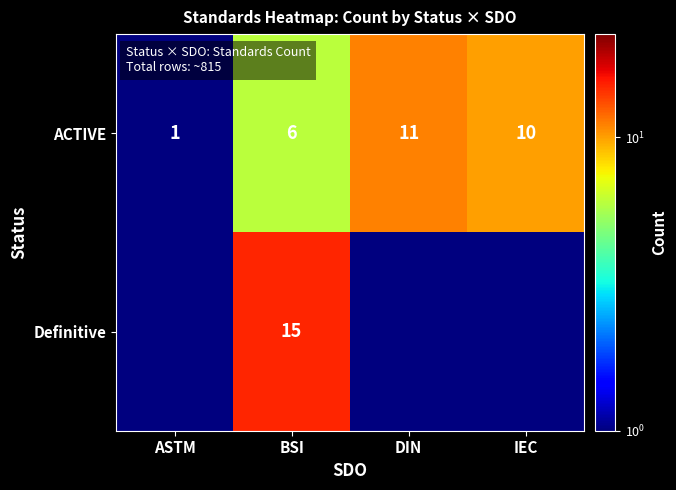

What is the approximate value of ACTIVE at ASTM?

1.0